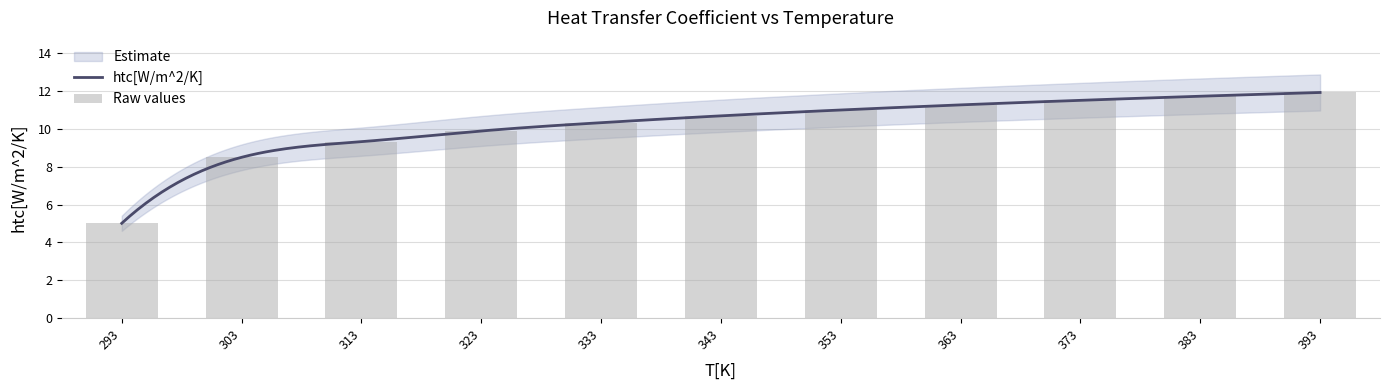

What is the value of the 5th bar from the left?

10.3